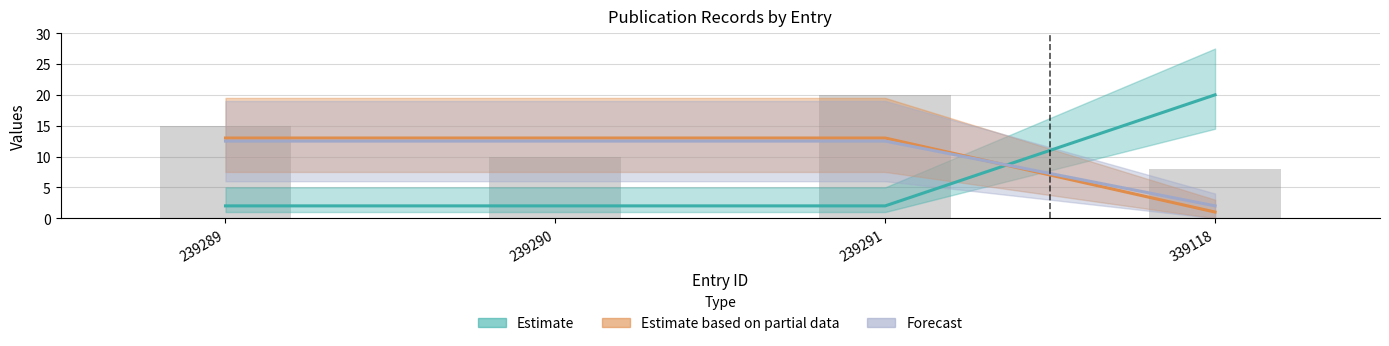

Read the OWNER value at 239289.

12.5